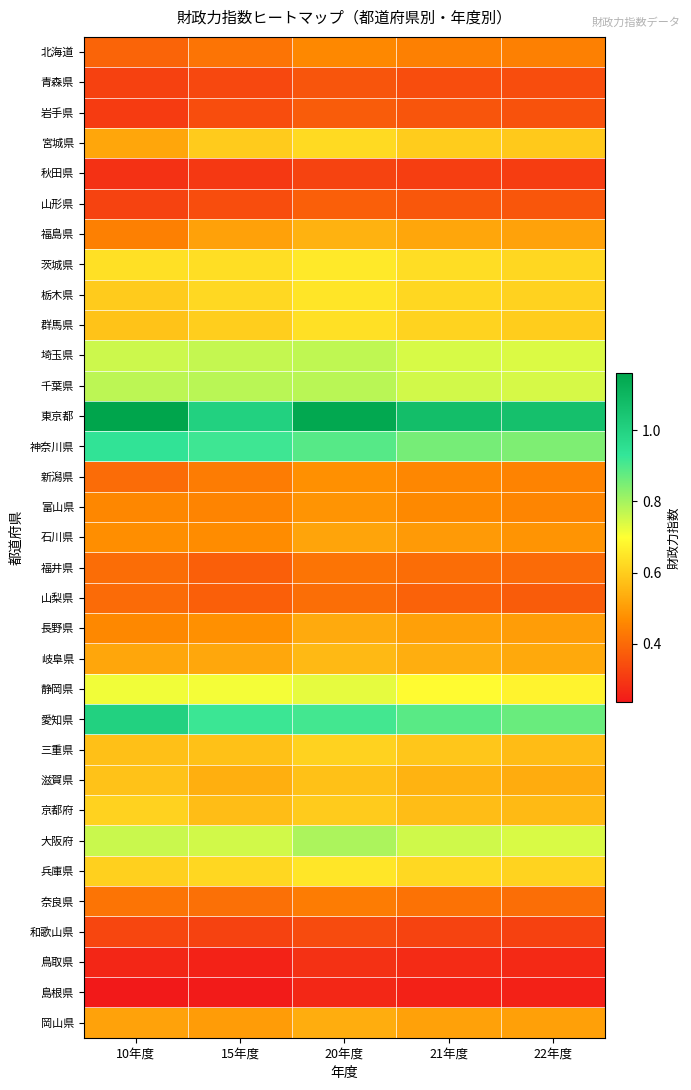

At 20年度, list the series in order from smallest to largest.

島根県, 鳥取県, 秋田県, 和歌山県, 青森県, 岩手県, 山形県, 山梨県, 福井県, 奈良県, 北海道, 新潟県, 富山県, 石川県, 長野県, 岡山県, 福島県, 岐阜県, 滋賀県, 京都府, 三重県, 宮城県, 群馬県, 栃木県, 兵庫県, 茨城県, 静岡県, 埼玉県, 千葉県, 大阪府, 神奈川県, 愛知県, 東京都